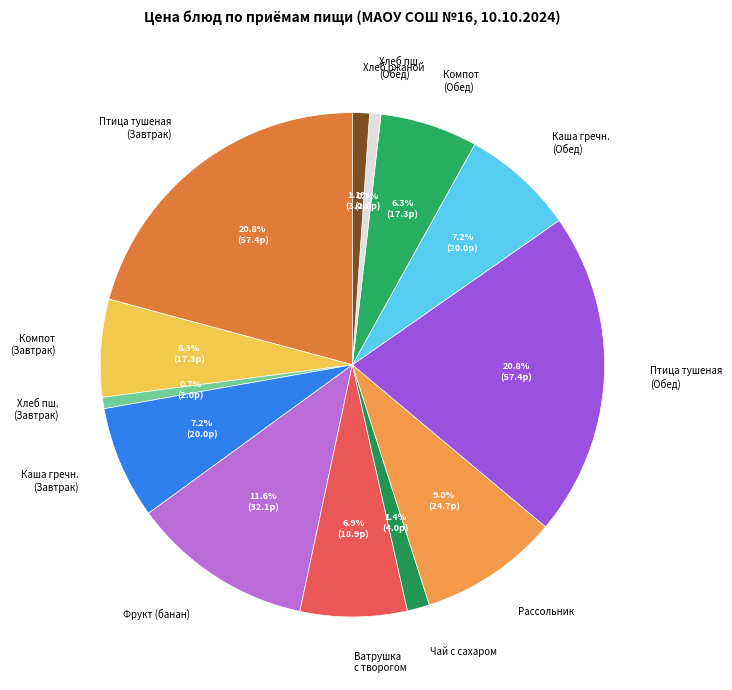

To the nearest percent, what percentage of the pie is Хлеб ржаной?

1%